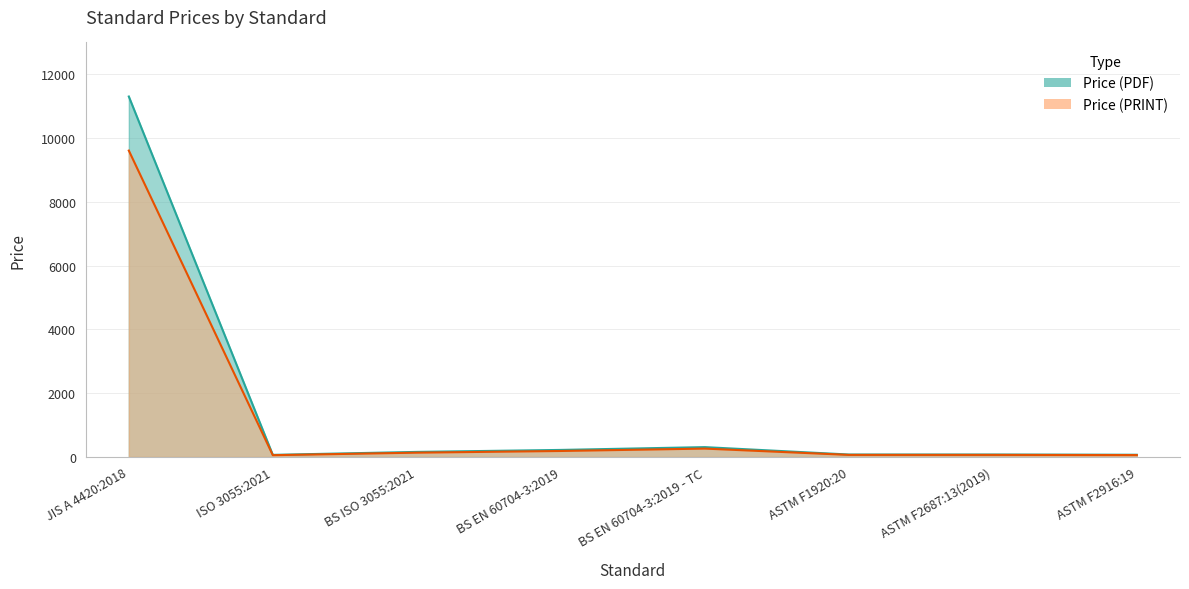

Is the value of Price (PRINT) at ASTM F2687:13(2019) greater than the value of Price (PDF) at ISO 3055:2021?

No